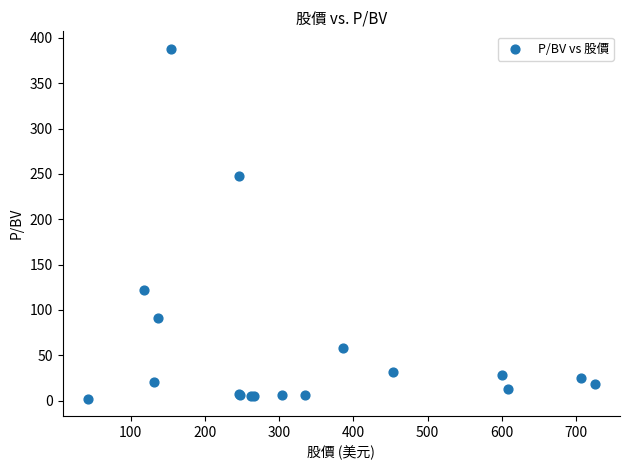

What Y value in the scatter plot is closest to 195?

248.3